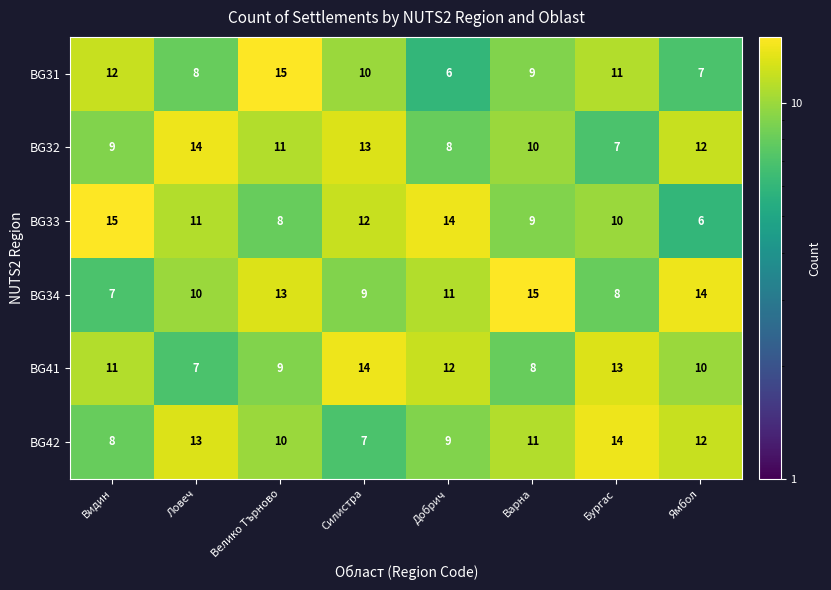

At Видин, list the series in order from smallest to largest.

BG34, BG42, BG32, BG41, BG31, BG33